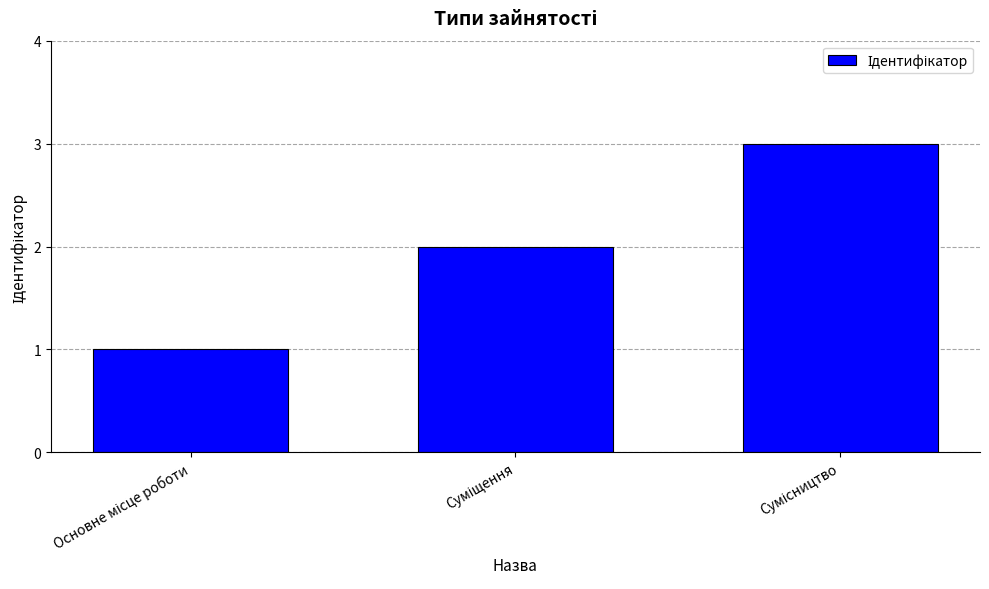

Reading right to left, list all the values displayed in this chart.

3	2	1